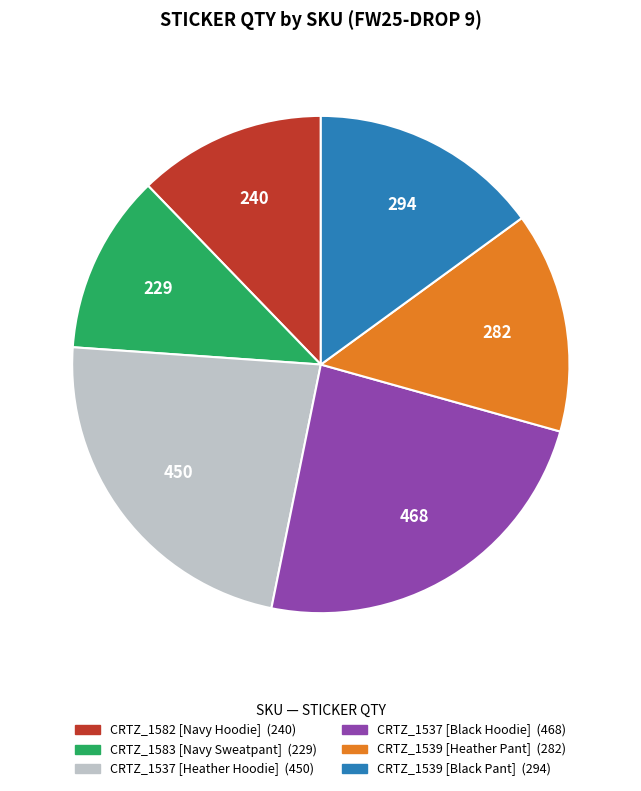

Does any single category account for the majority?

No